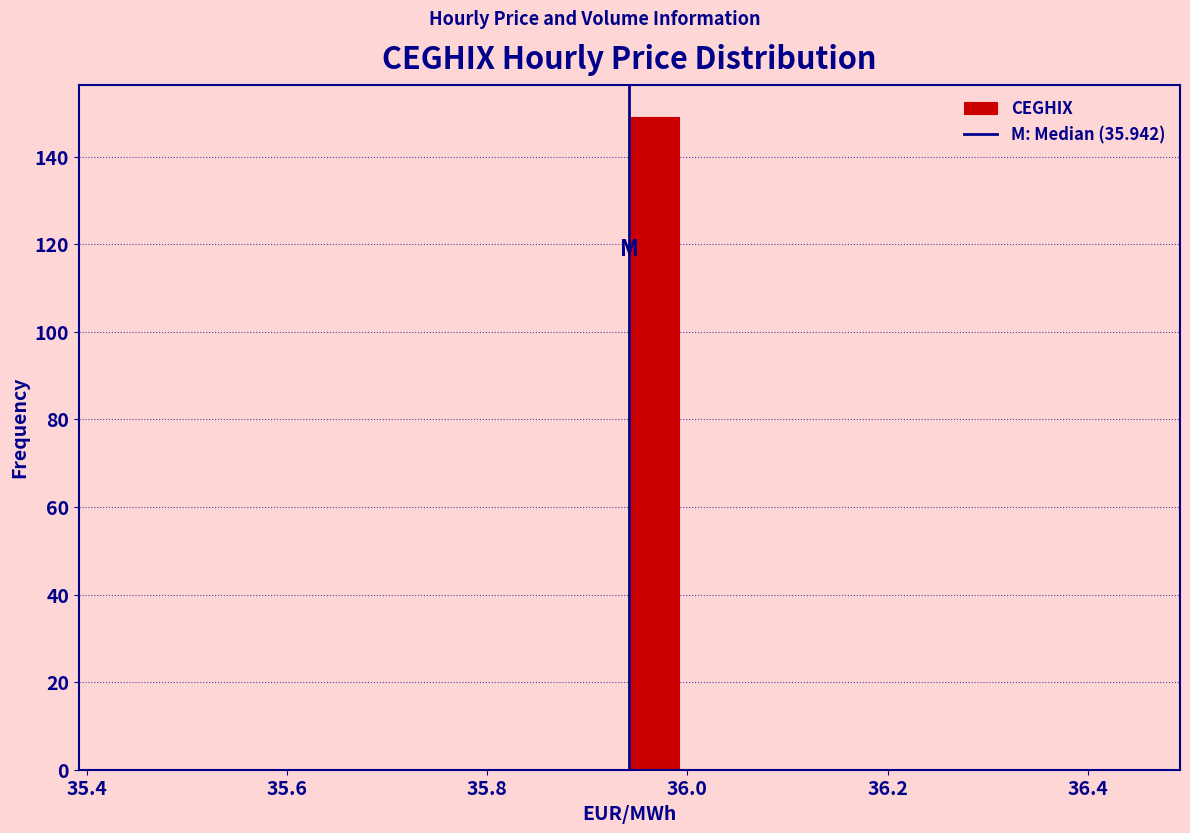

Read against the x-axis, roughly where is the centre of the tallest bar?

35.96